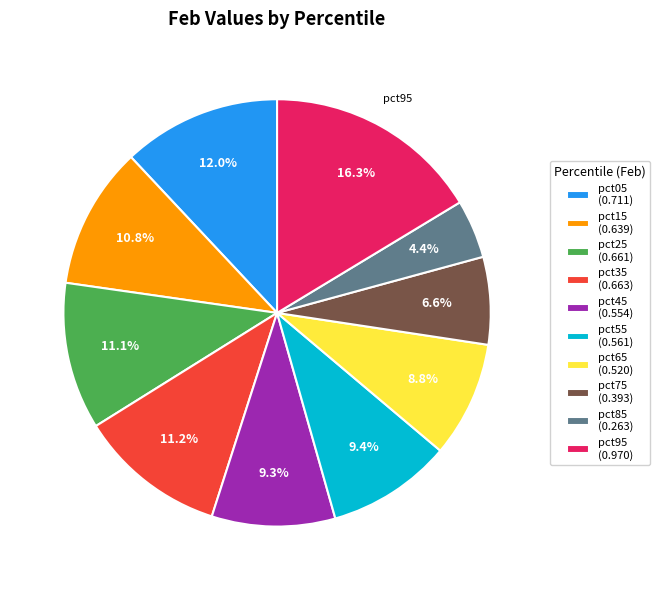

How much of the chart is everything except pct45?

90.7%